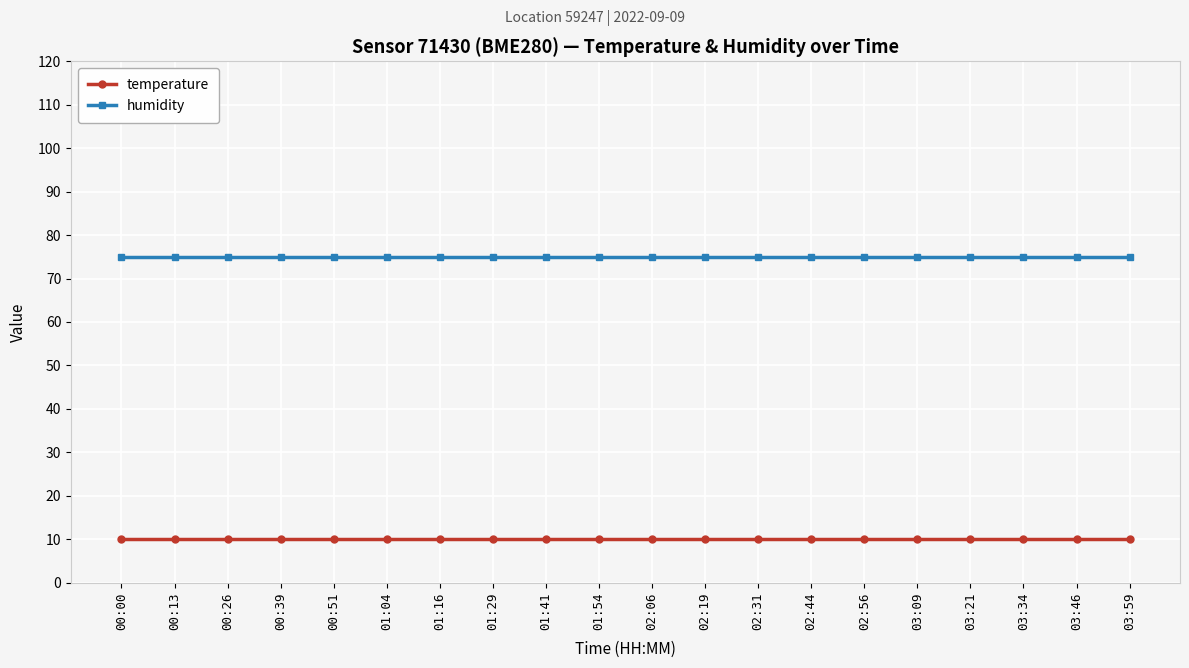

True or false: humidity and temperature cross at least once.

False